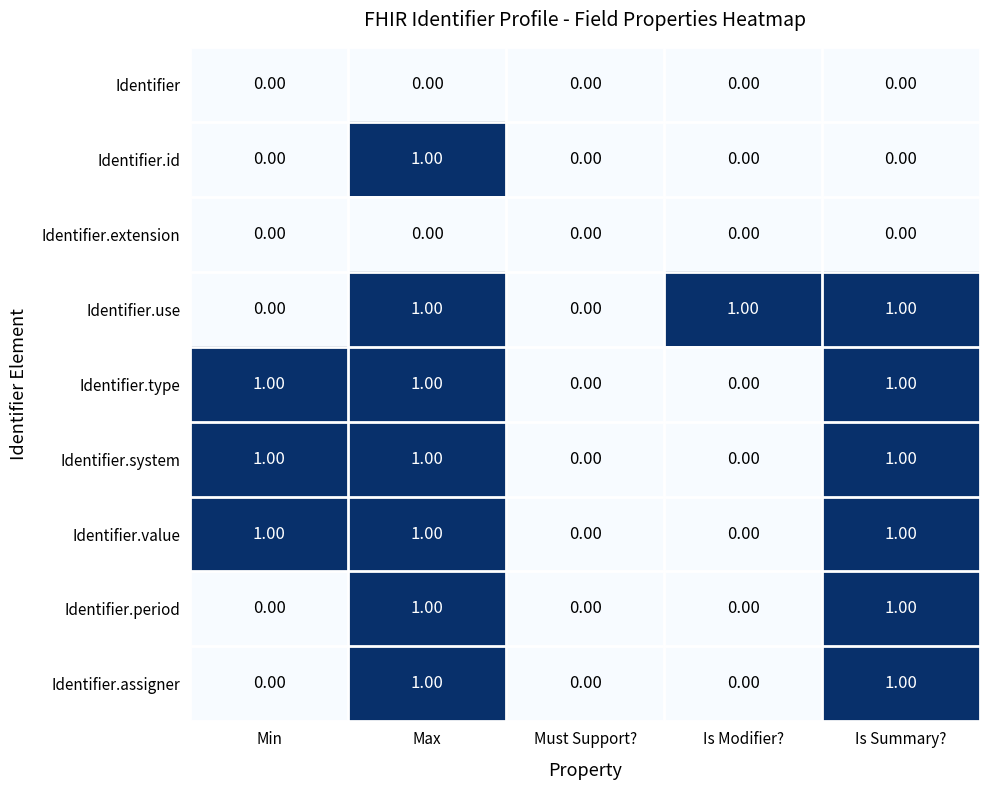

What is the sum of all Identifier.value values?

3